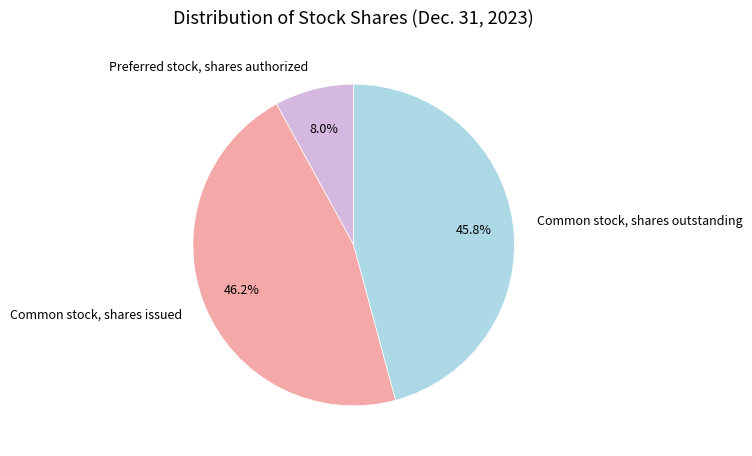

True or false: Preferred stock, shares authorized accounts for 1% of the total.

False